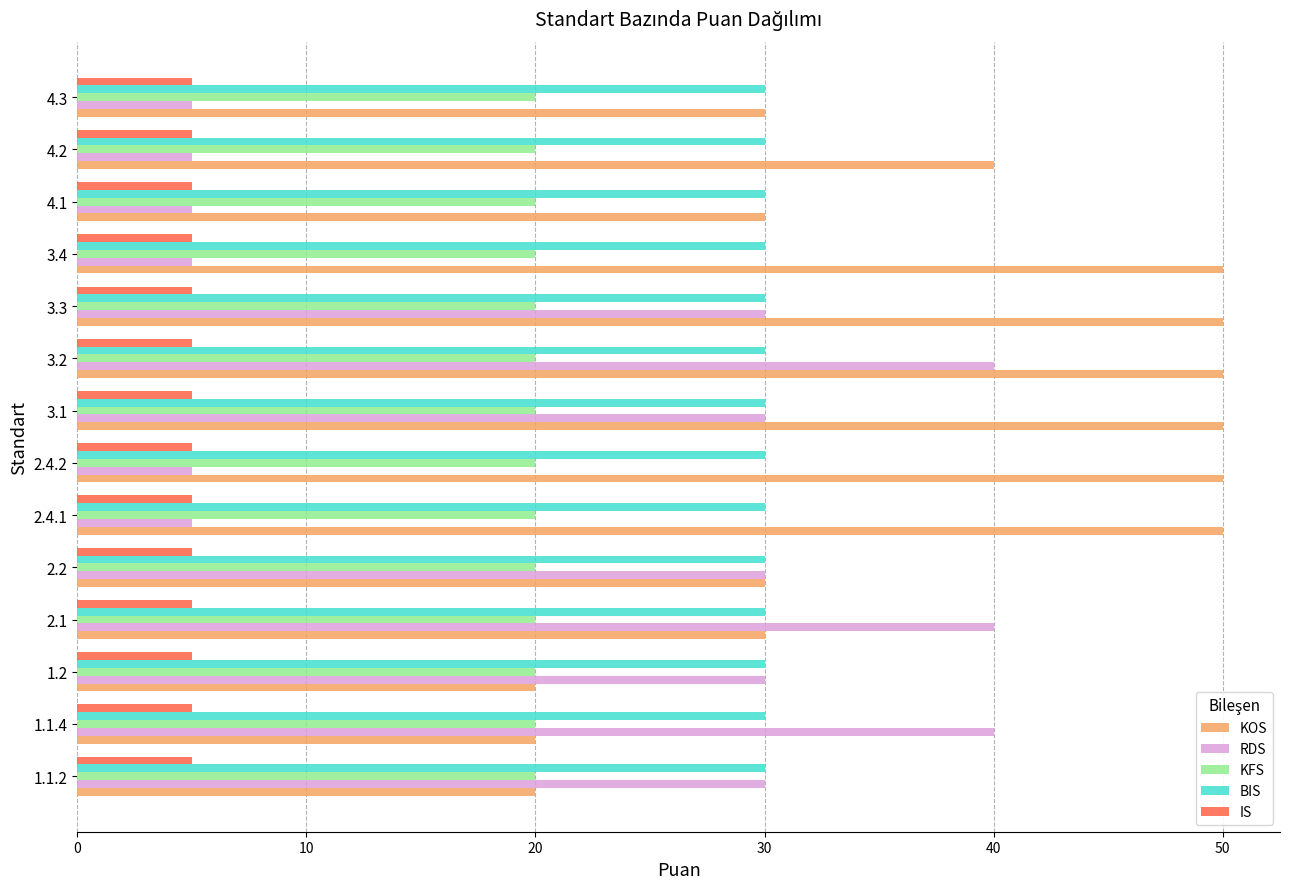

Which series has the largest total across all categories?

KOS